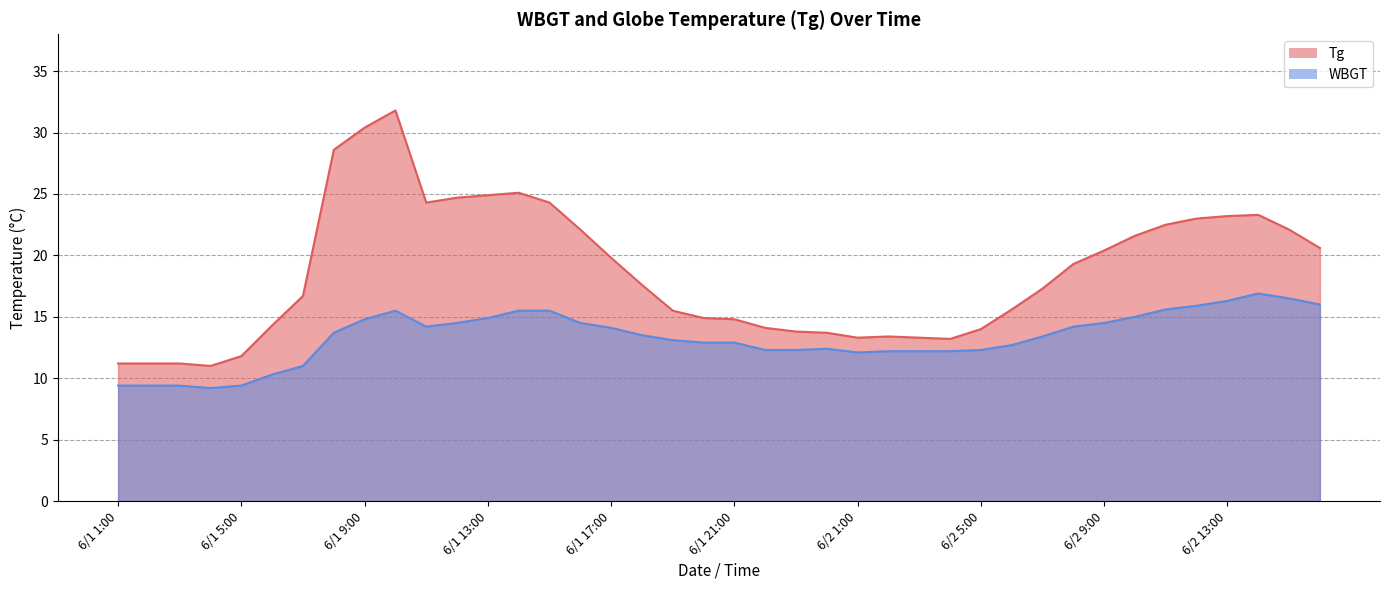

How many lines are shown in the chart?

2